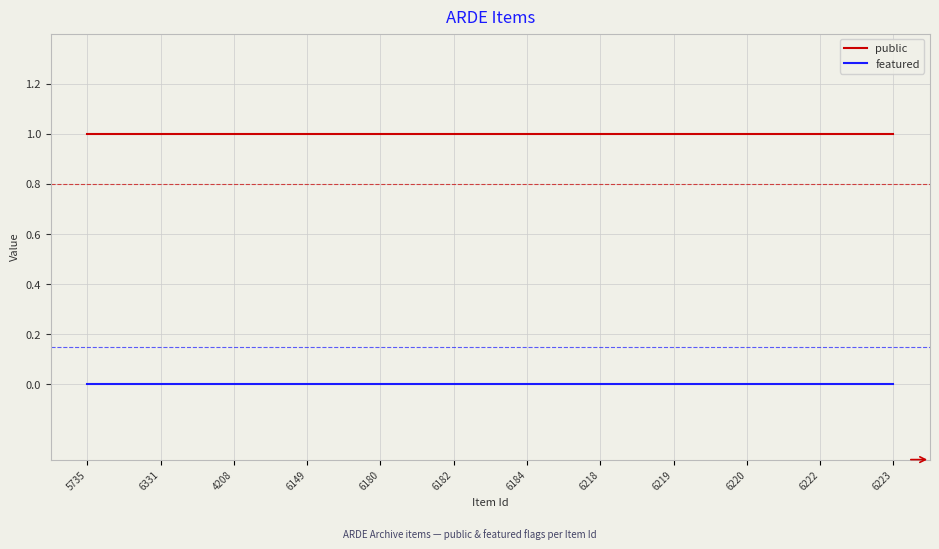

True or false: featured has a value of 0 at 6223.

True